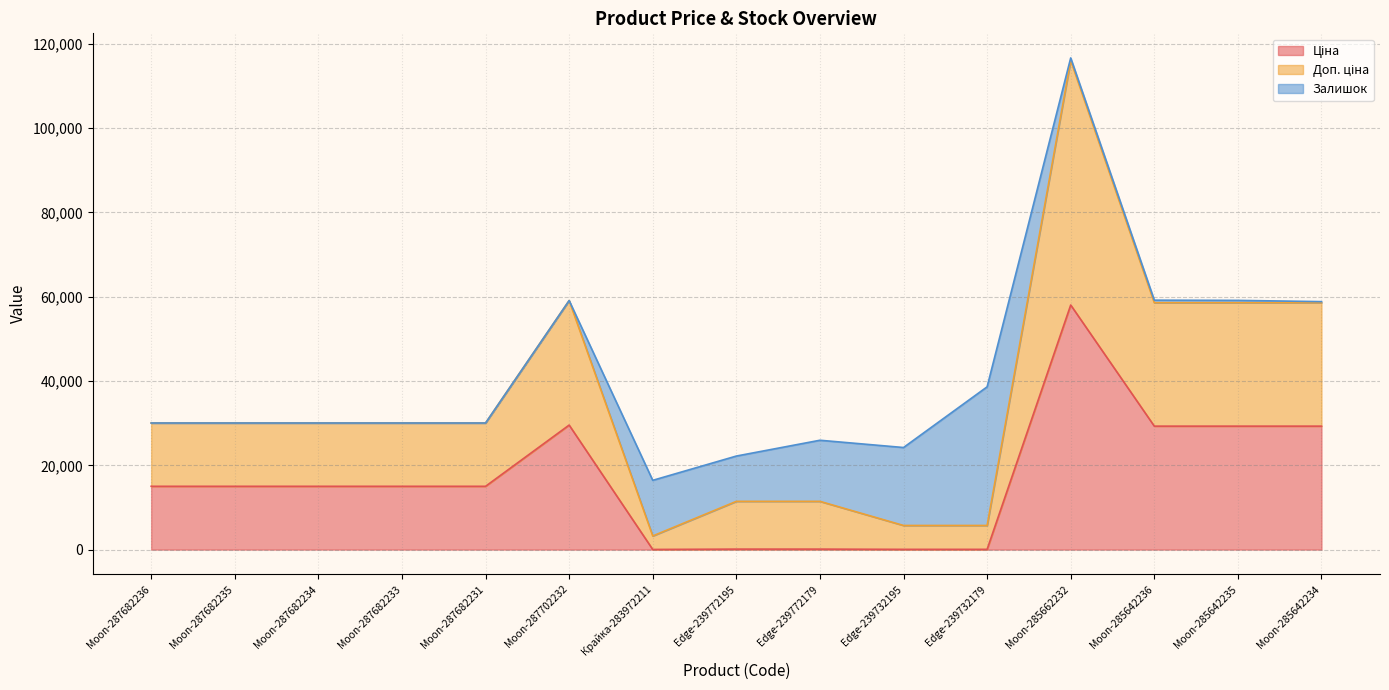

How many lines are shown in the chart?

3